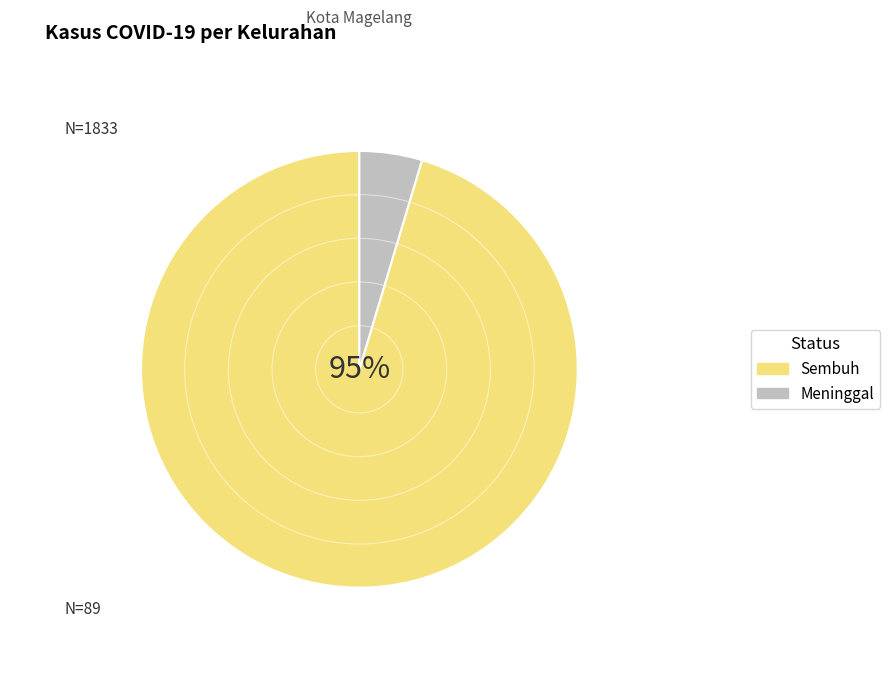

Does any single category account for the majority?

Yes